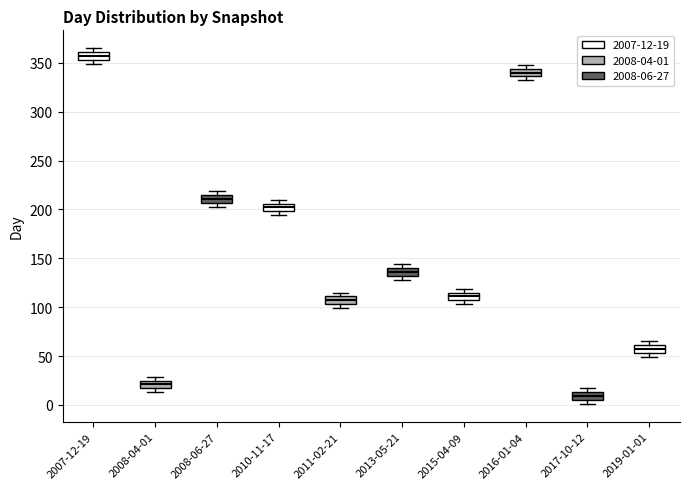

Where does the median line of the box for 2013-05-21 sit on the y-axis? The values are not printed on the chart, so give them approximately, as read against the axis.

135